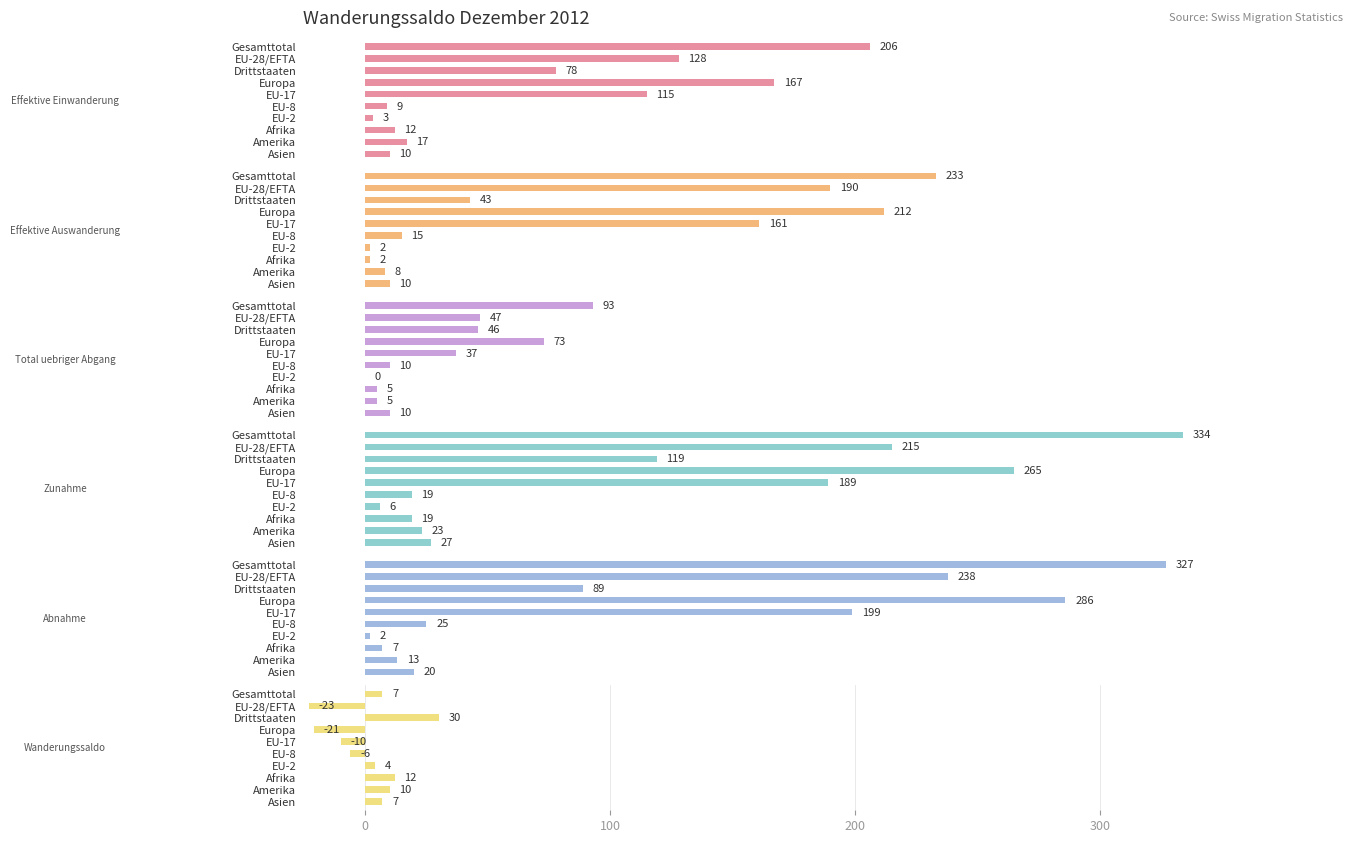

What is the approximate value of Wanderungssaldo at EU-28/EFTA, to the nearest 5?

-25